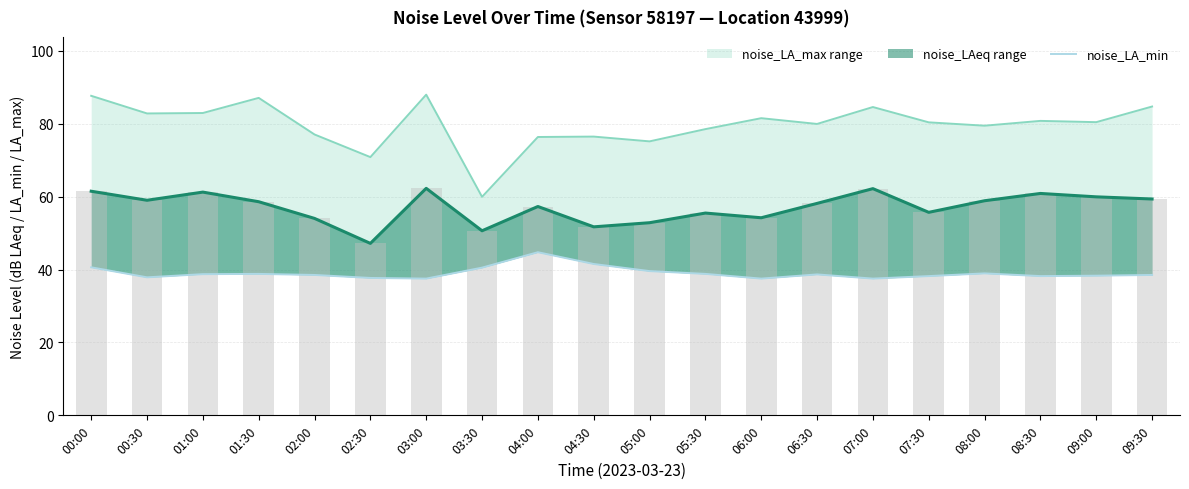

Which series has the largest total across all categories?

noise_LA_max